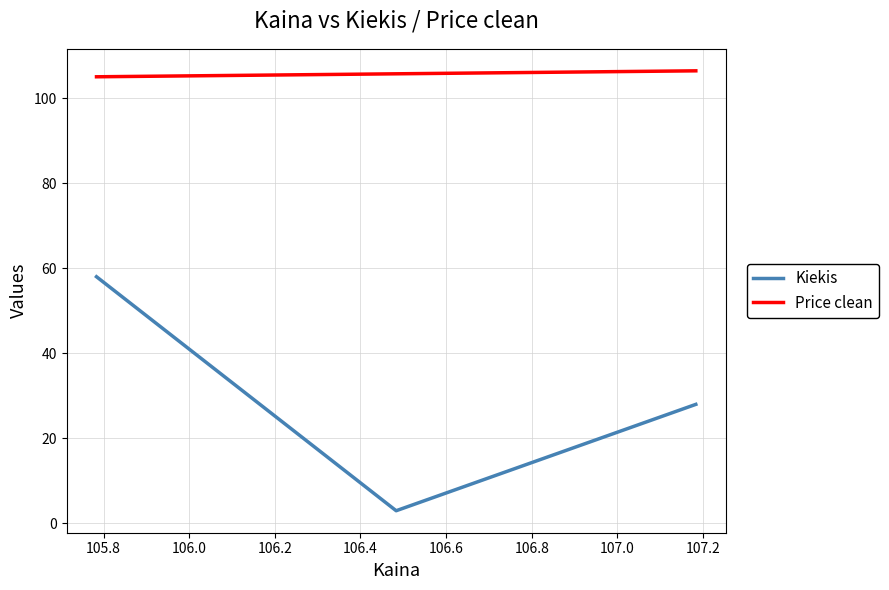

Does the chart display data point markers on the line(s)?

No